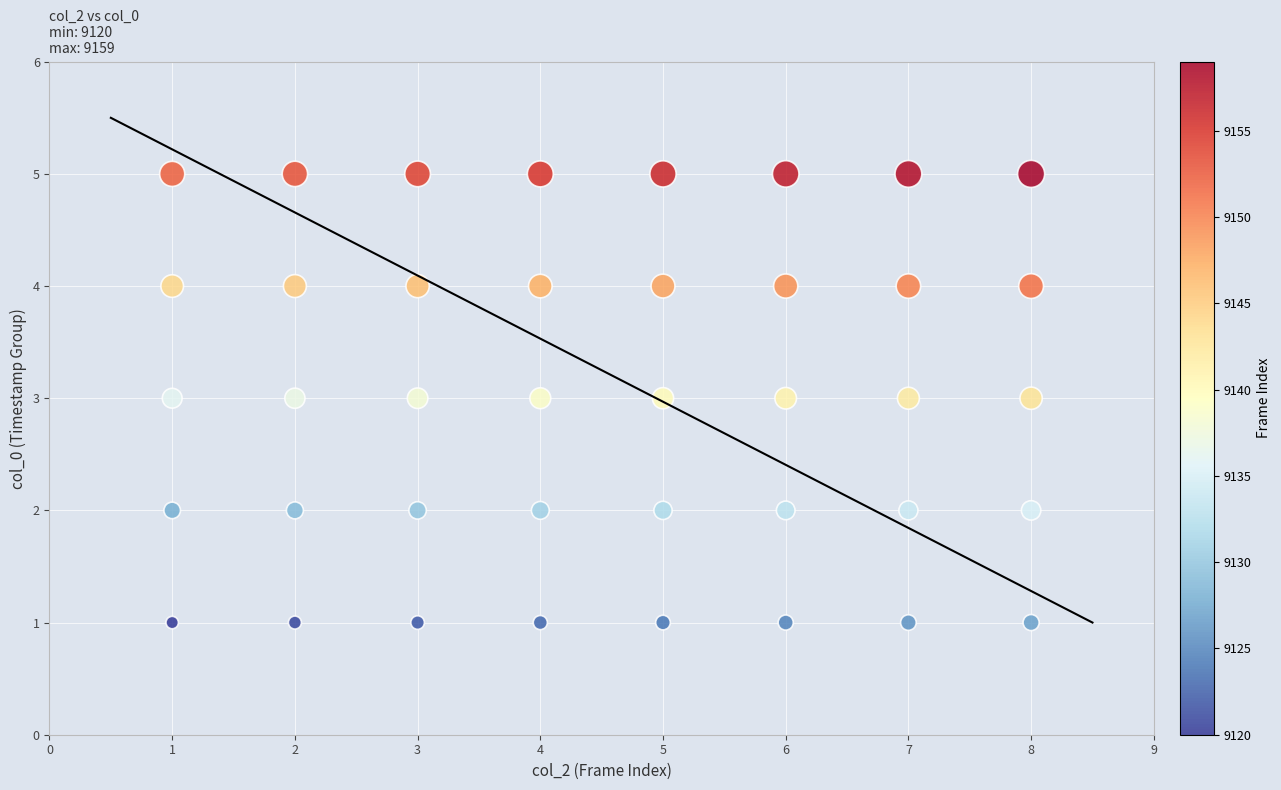

What is the range of X values (max minus min)?

7